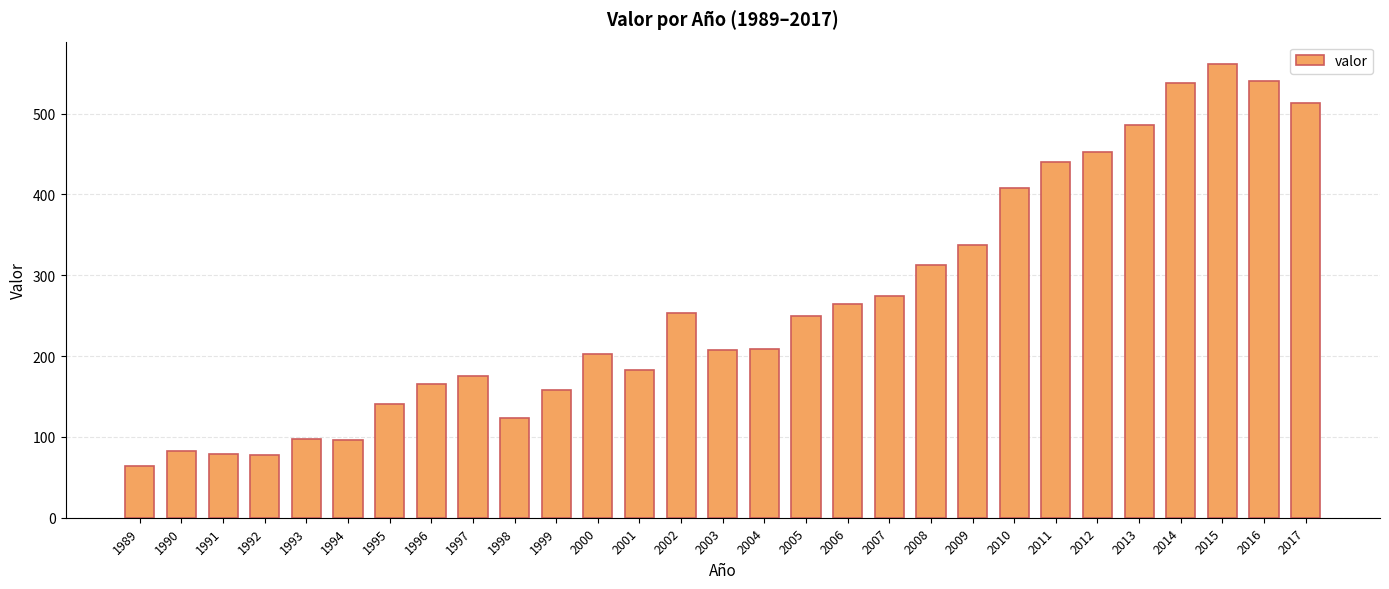

Where does the data first go above 209?

2002